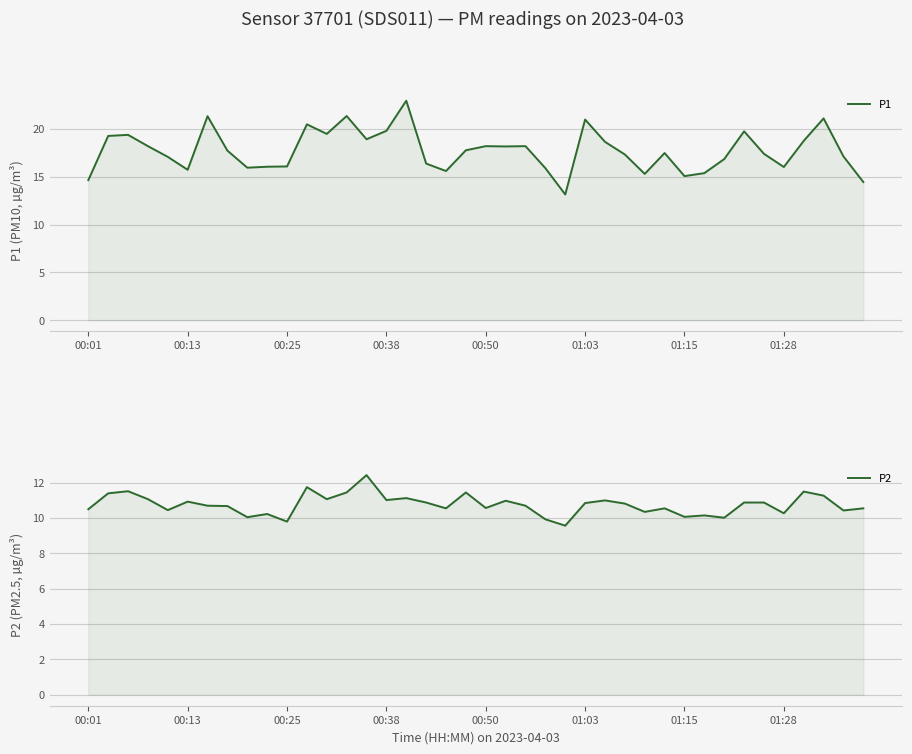

Between 20 and 34, which series saw the biggest shift?

P1